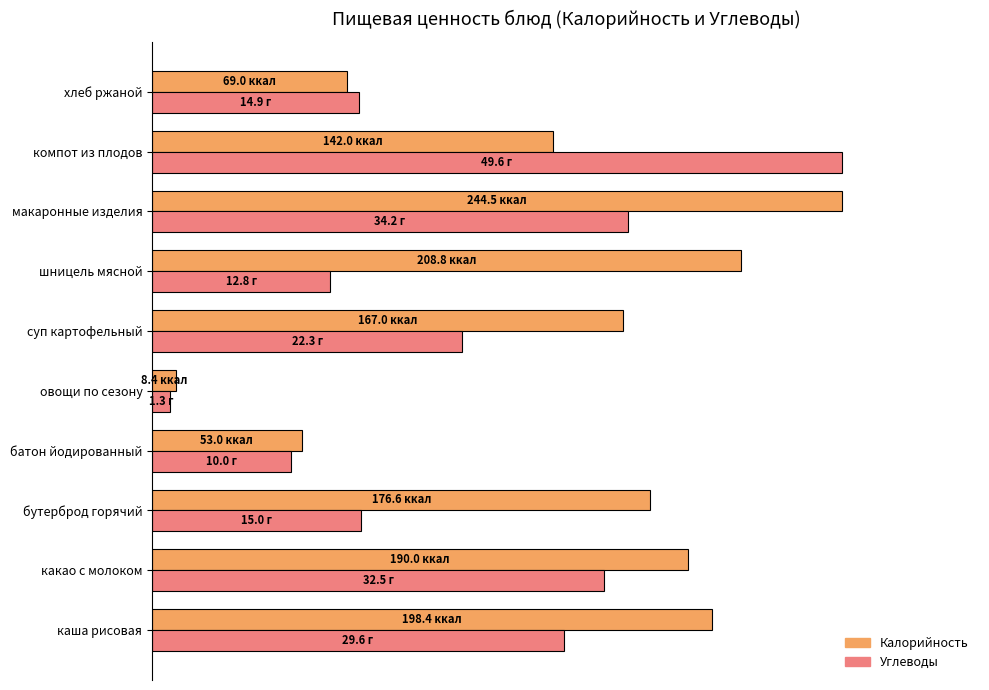

At which label is Углеводы closest to 51?

суп картофельный